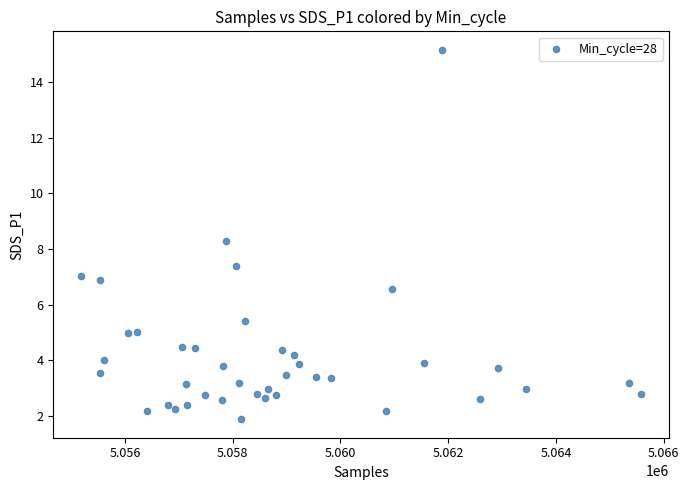

What is the range of Y values (max minus min)?

13.3